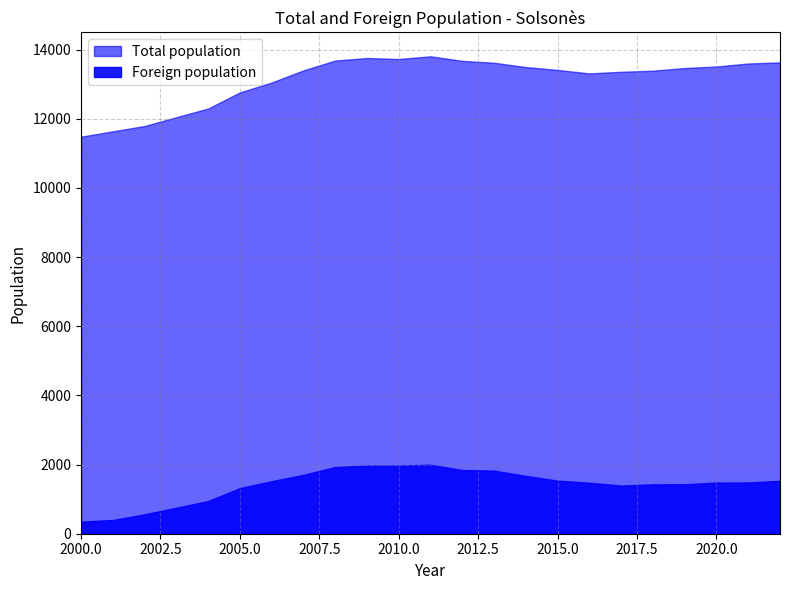

Between 2003 and 2007, which is larger?

2007